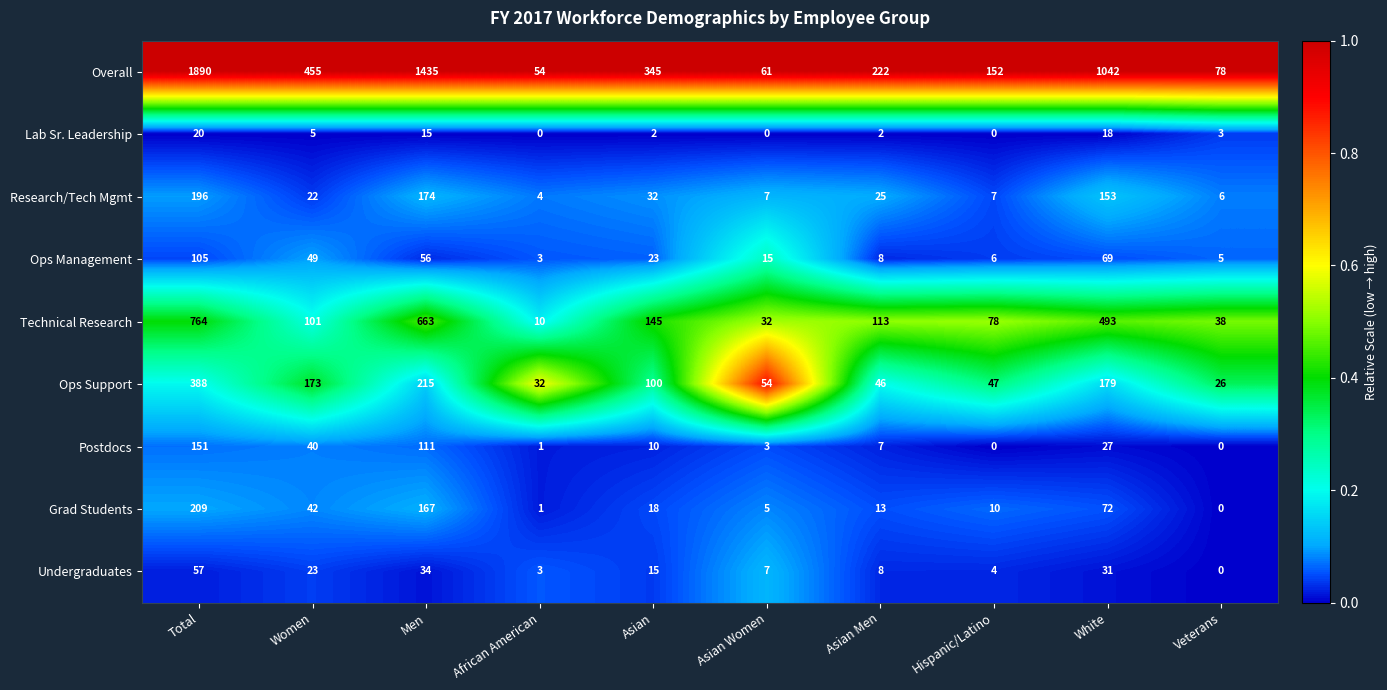

Where is Technical Research nearest to the value 387?

White